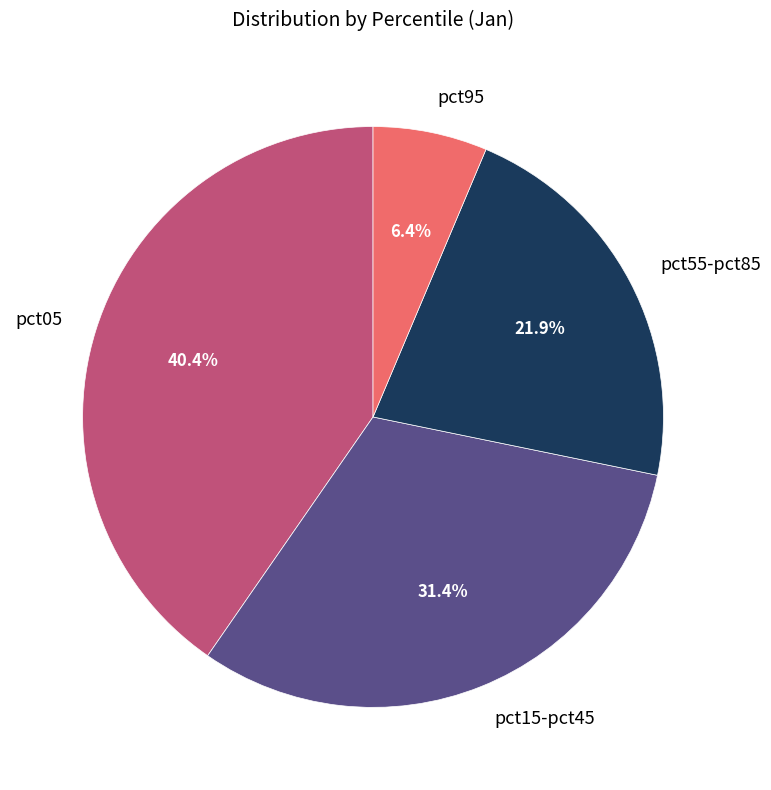

Do pct55-pct85 and pct05 together represent more than half of the pie?

Yes